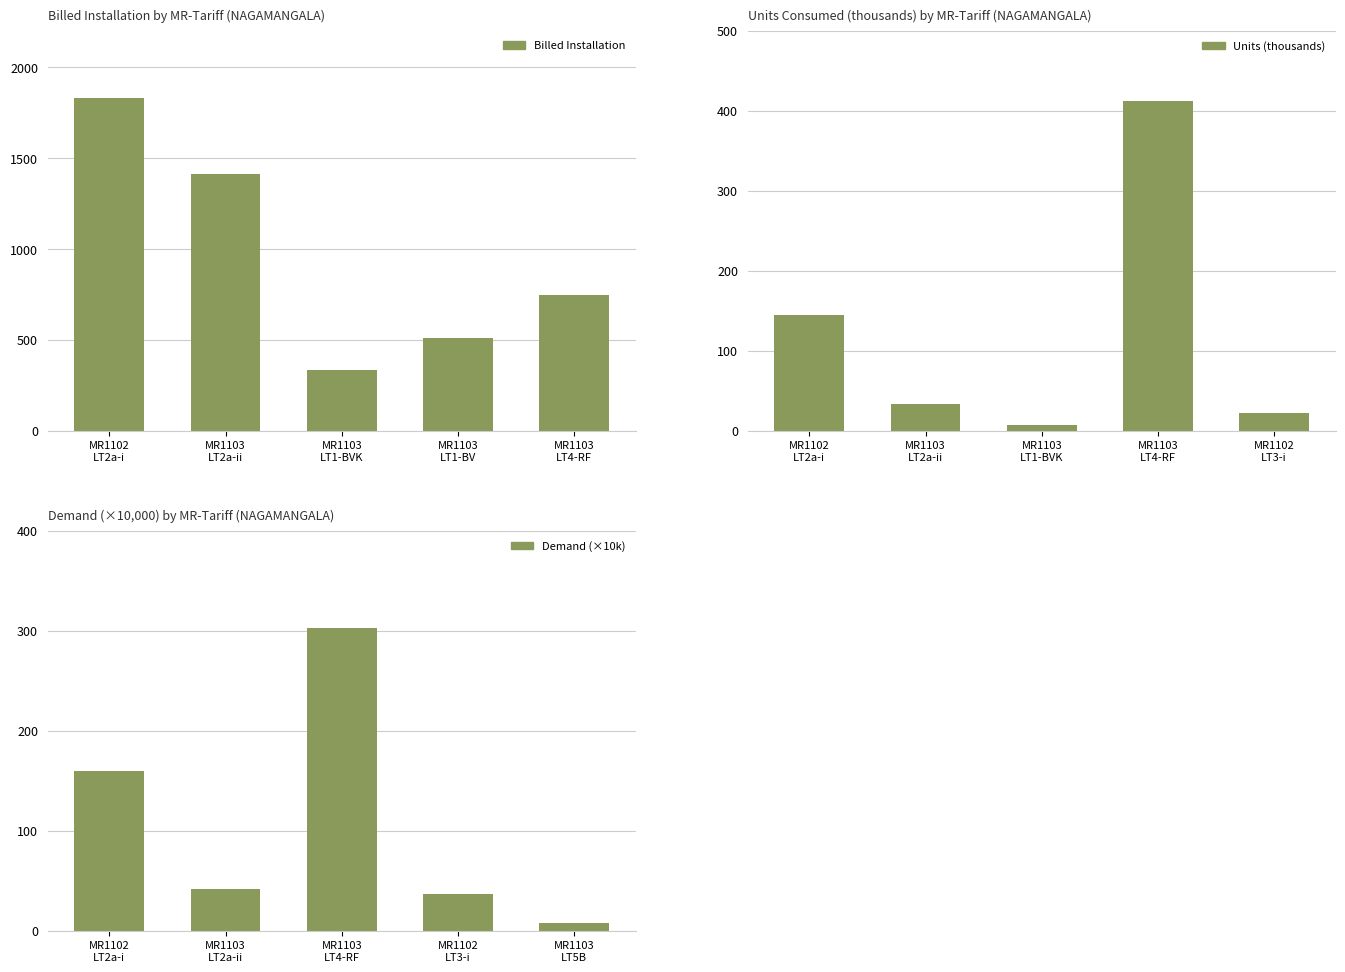

What is the sum of all Demand (×10k) values?

548.9